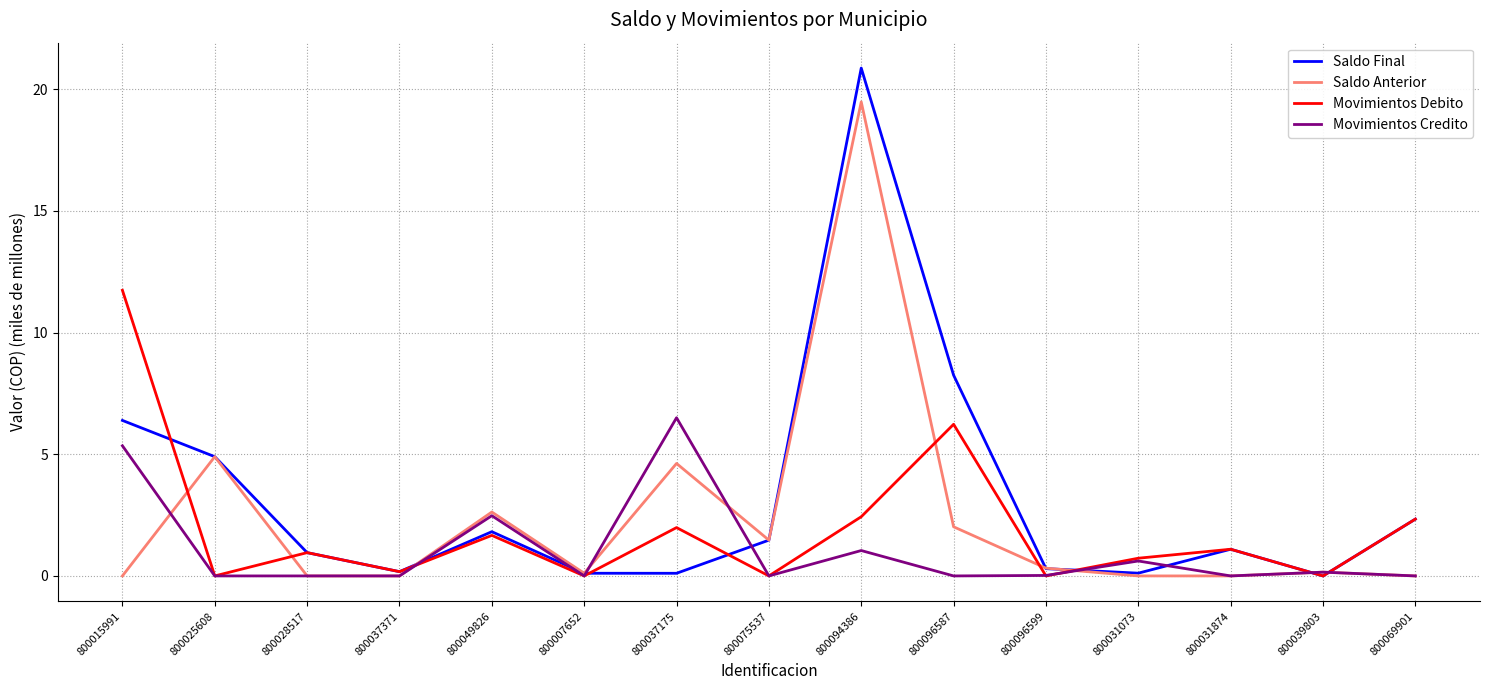

What value does the Movimientos Credito series have at 800031073?

0.6